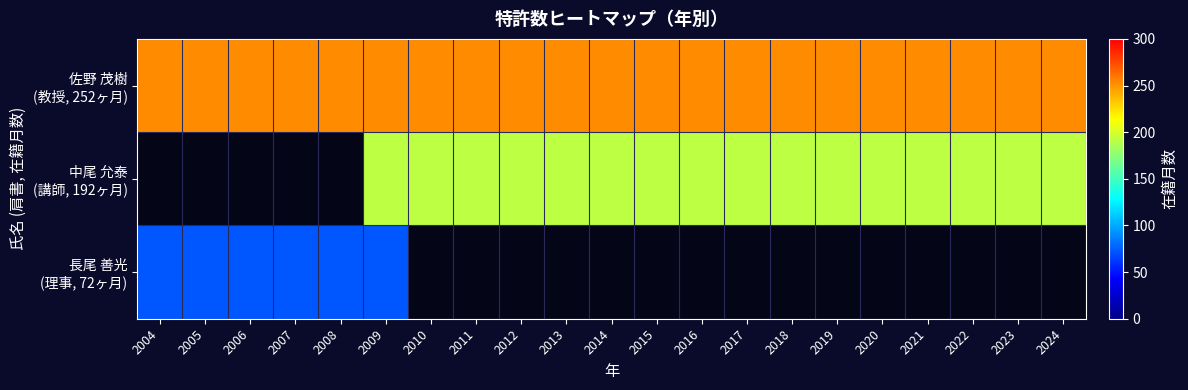

Rank the series at 2021 from highest to lowest value.

佐野 茂樹 (教授, 252ヶ月), 中尾 允泰 (講師, 192ヶ月), 長尾 善光 (理事, 72ヶ月)